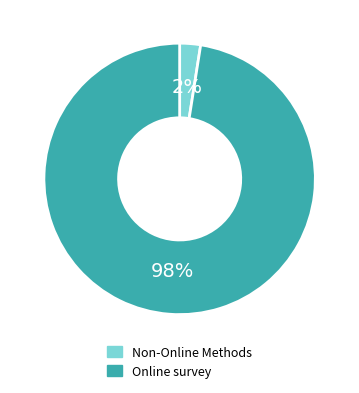

Does any single category account for the majority?

Yes